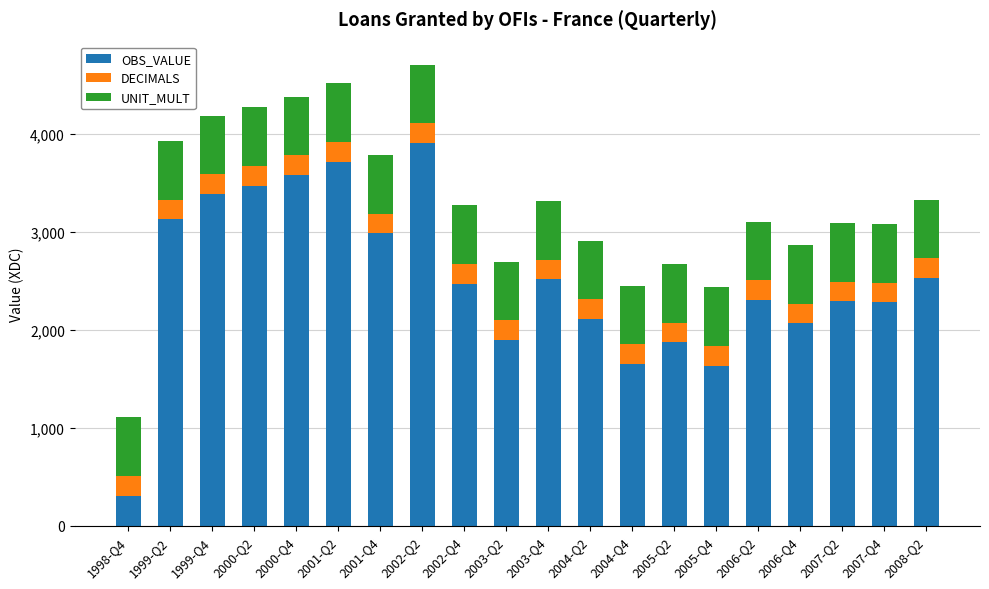

What is the average value of the OBS_VALUE series?

2505